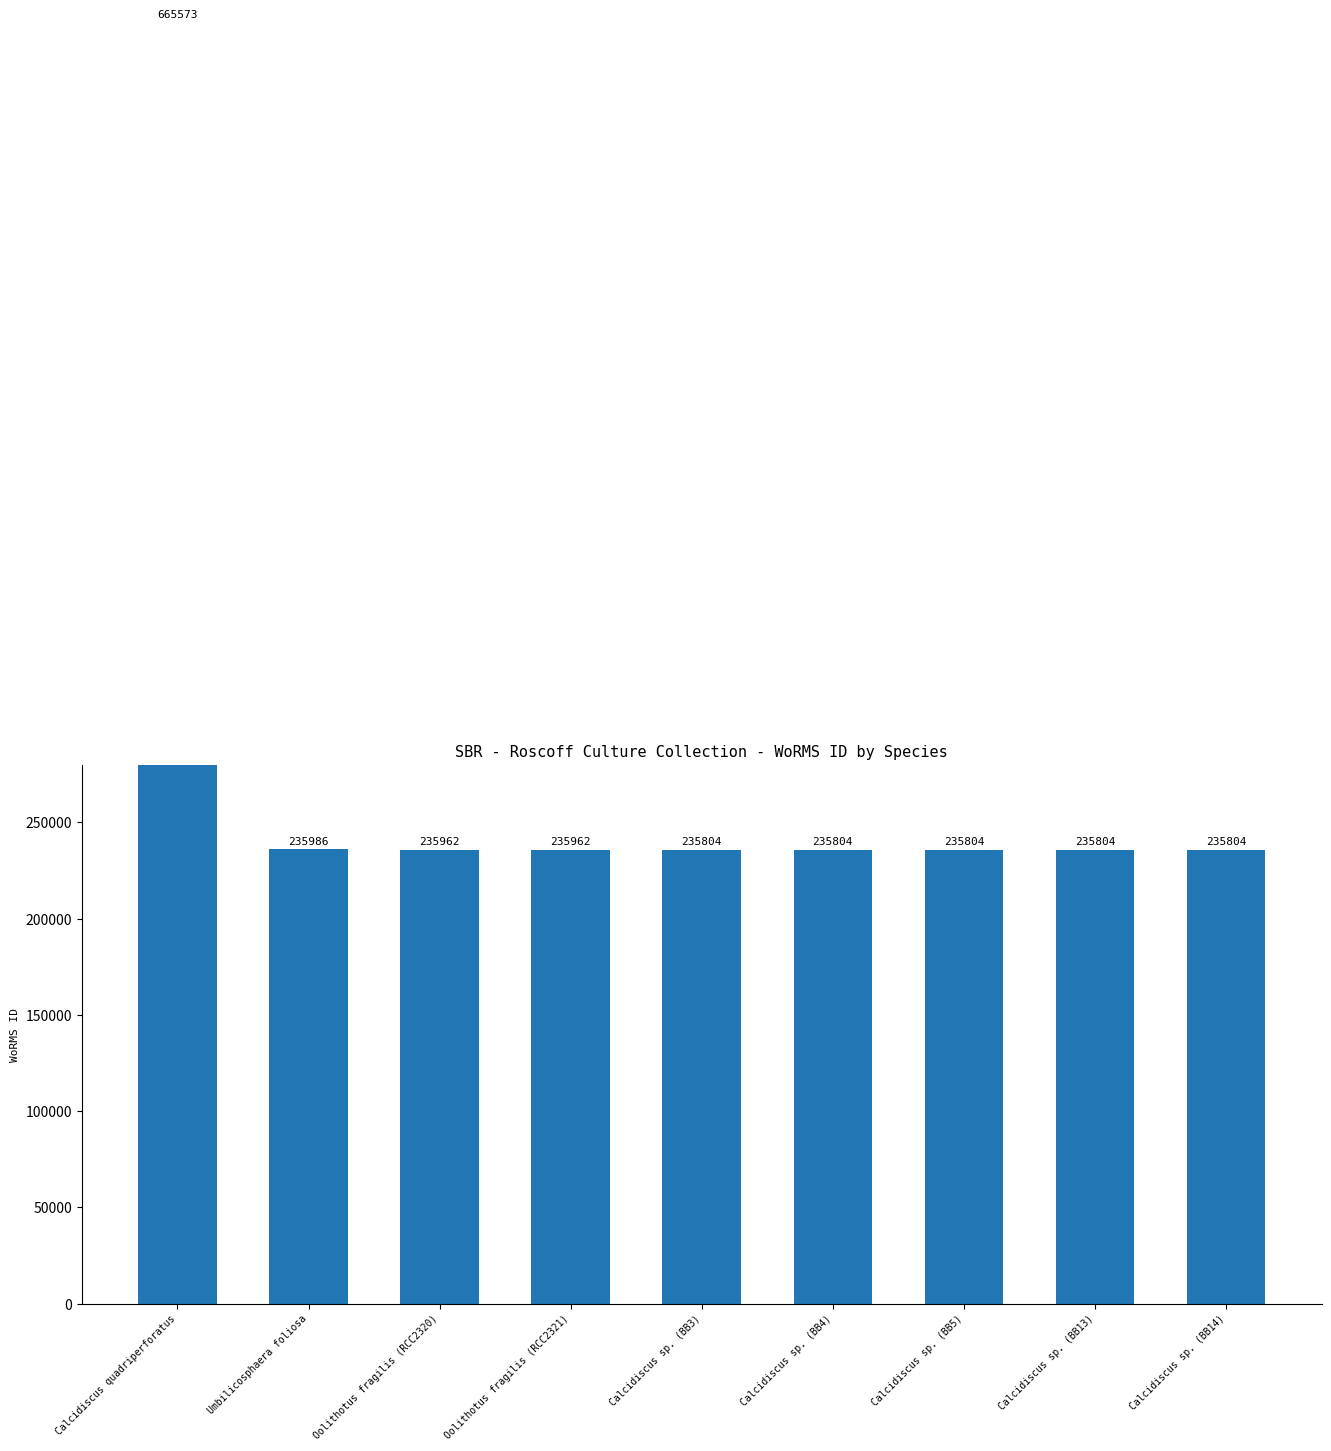

What is the difference between the values at Oolithotus fragilis (RCC2320) and Calcidiscus sp. (BB3)?

158